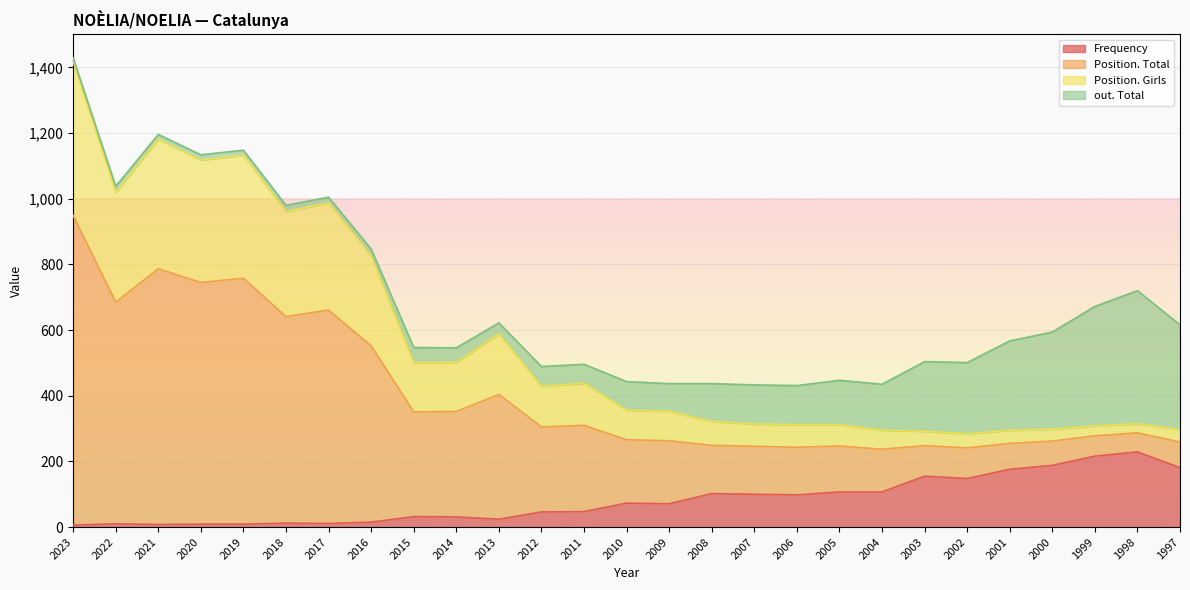

Where is the first local maximum for Position. Girls?

2021